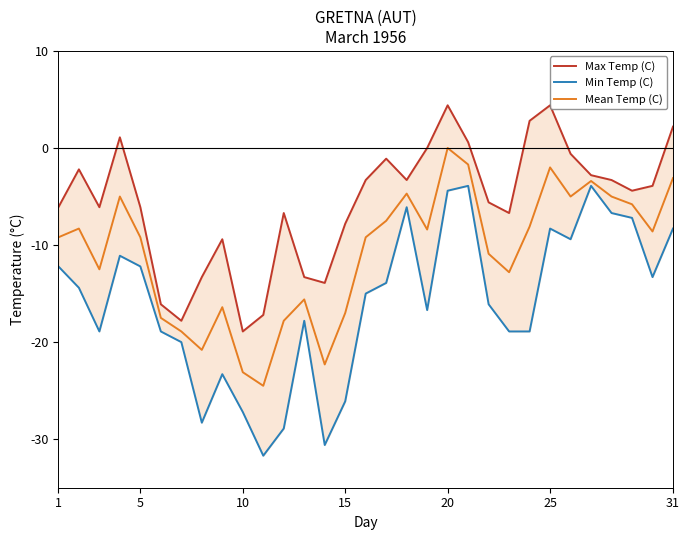

Which category has the highest value in the Mean Temp (C) series?

20